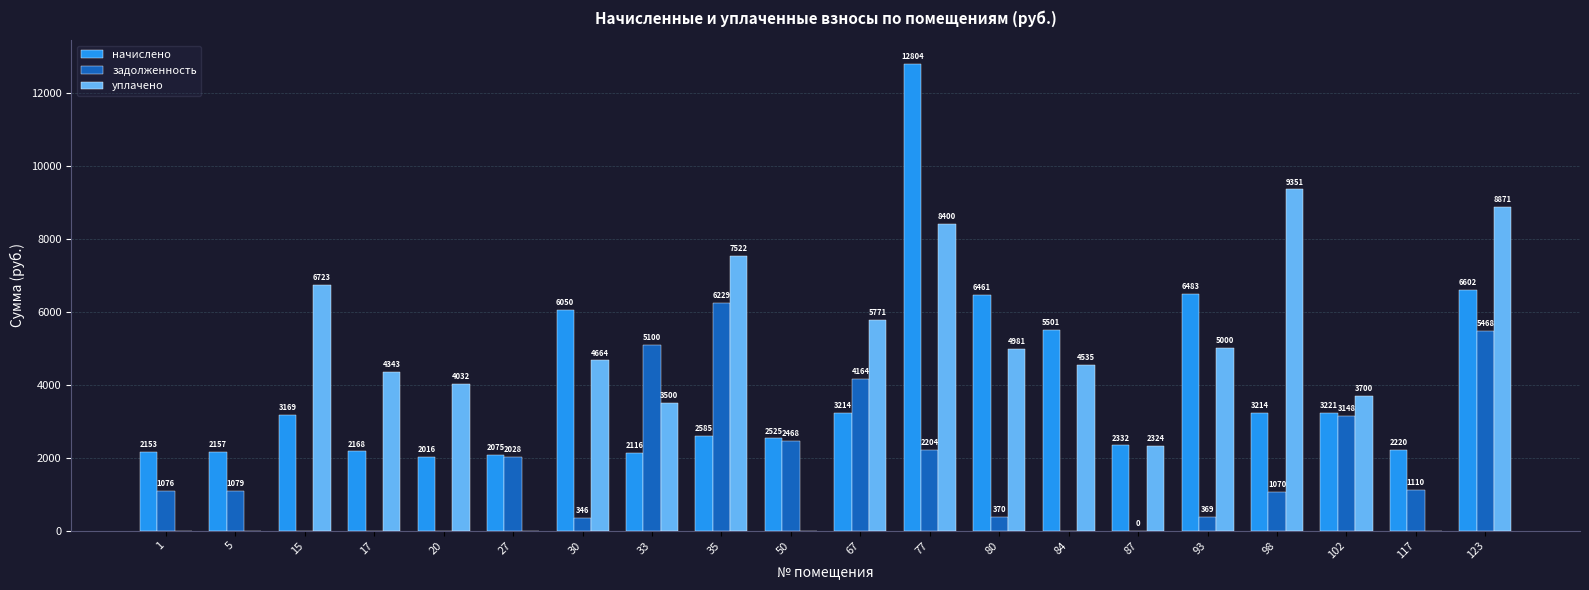

Read the задолженность value at 123.

5468.0